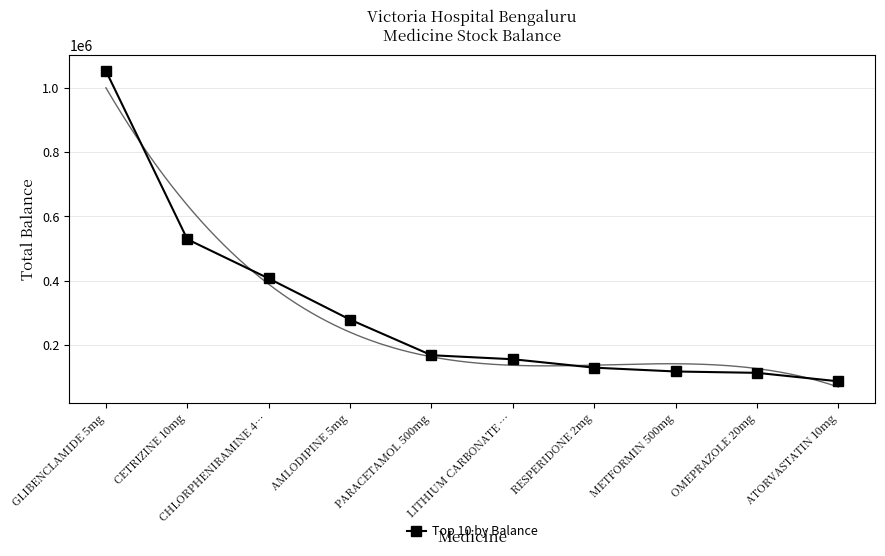

How many lines are shown in the chart?

1